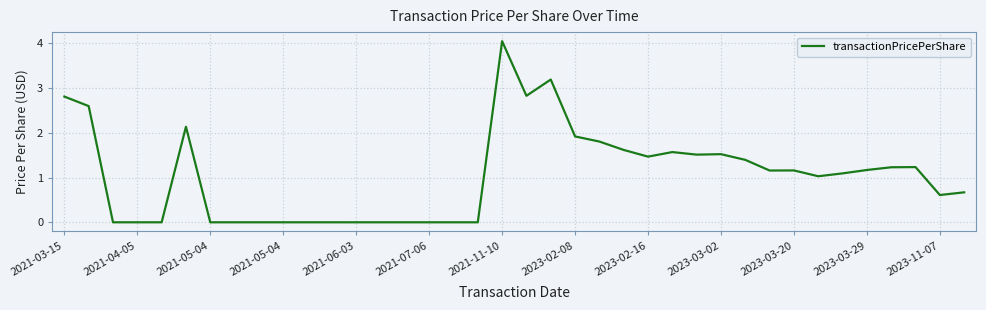

How many interior local valleys (lower than both neighbors) does the data have?

6